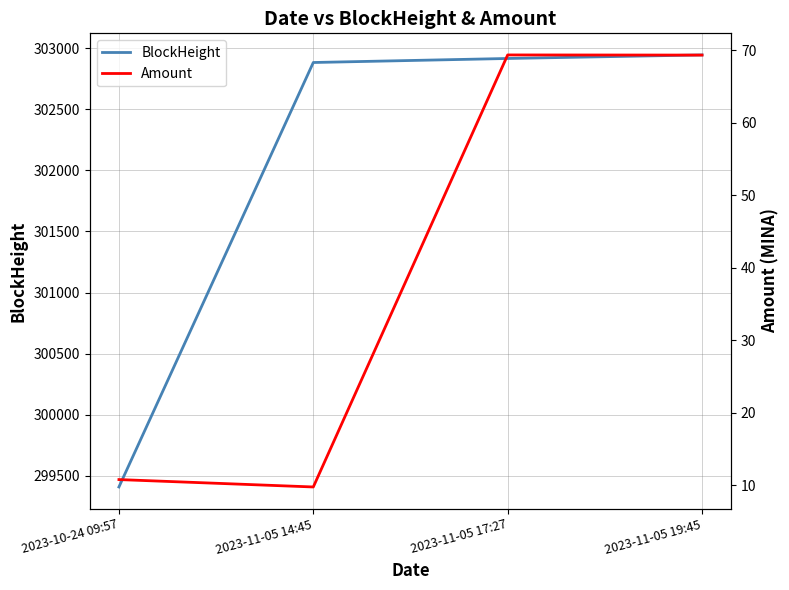

True or false: Amount has more than 2 points higher than both neighbors.

False